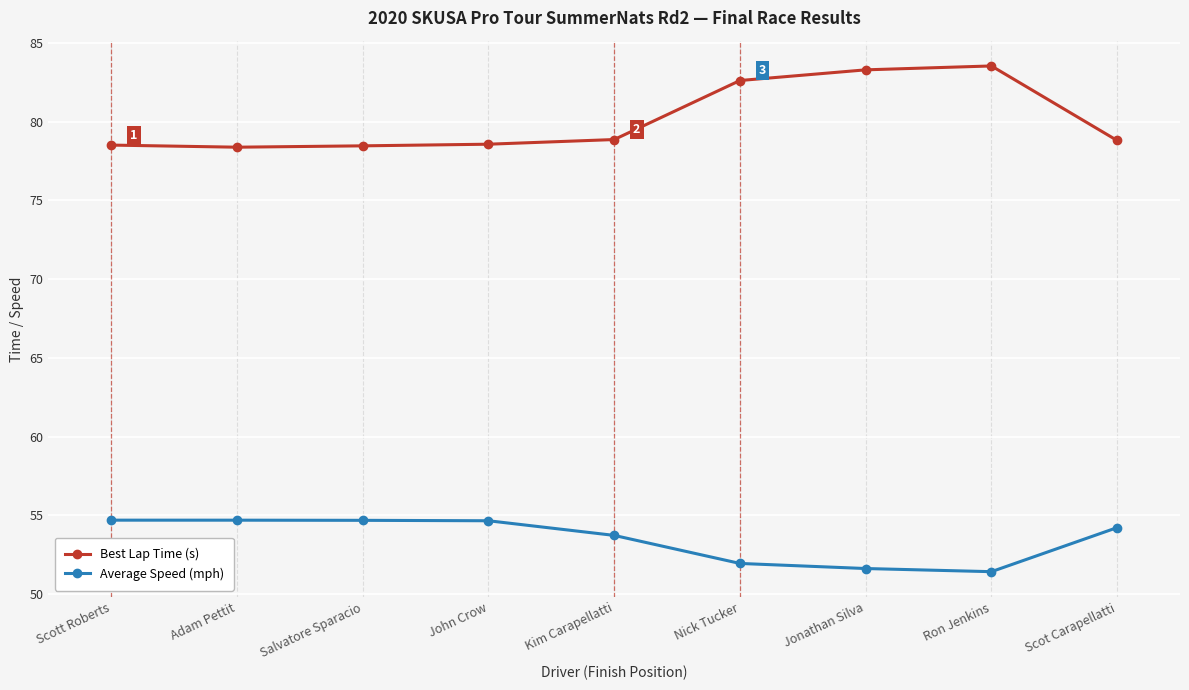

True or false: Best Lap Time (s) and Average Speed (mph) intersect in this chart.

False